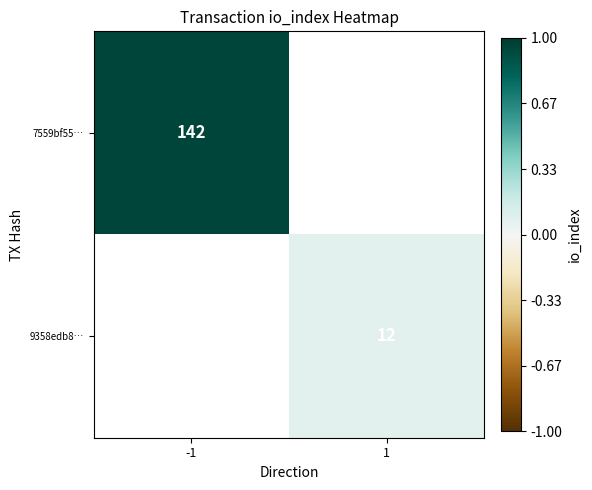

Is it true that 7559bf55… equals 142 at -1?

True